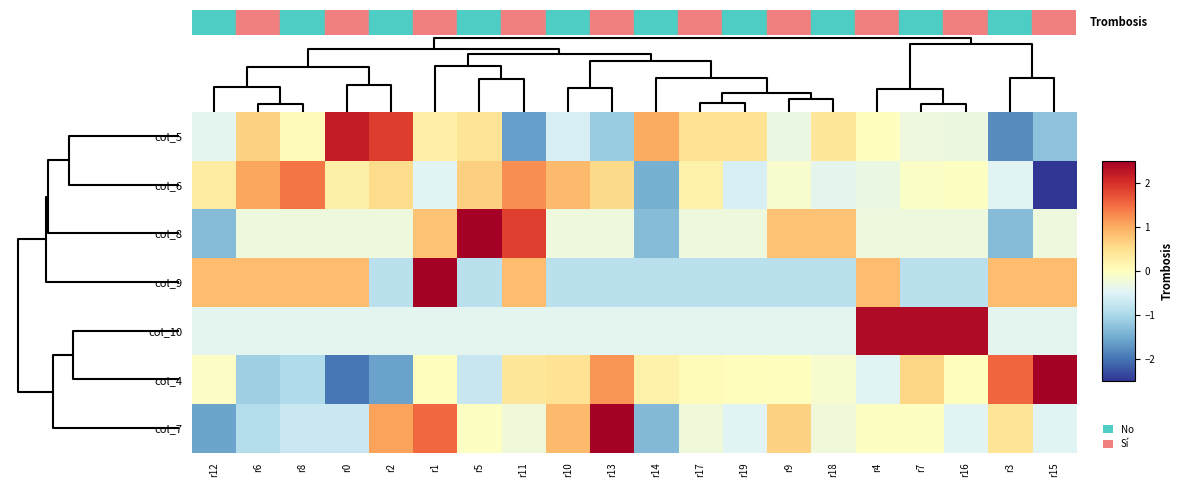

Which label corresponds to the largest value in the chart?

r5